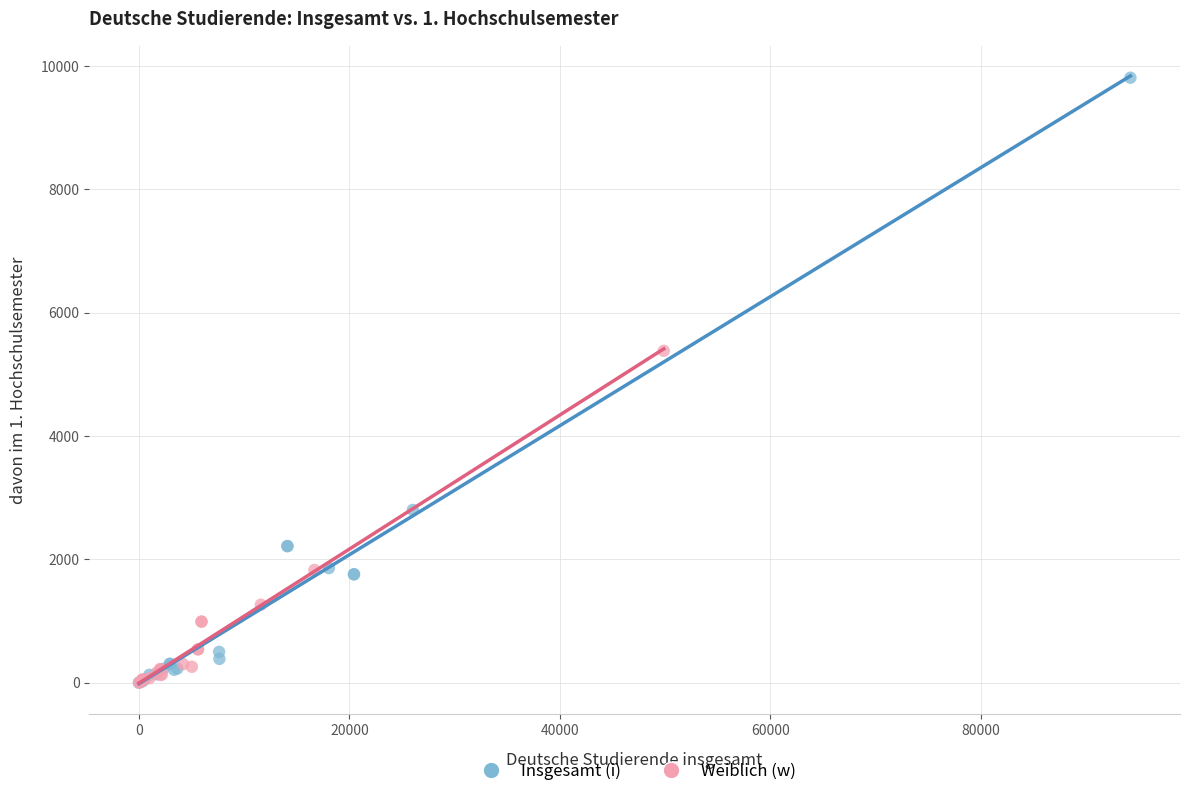

What are all the series names shown in the legend?

Insgesamt (i), Weiblich (w)